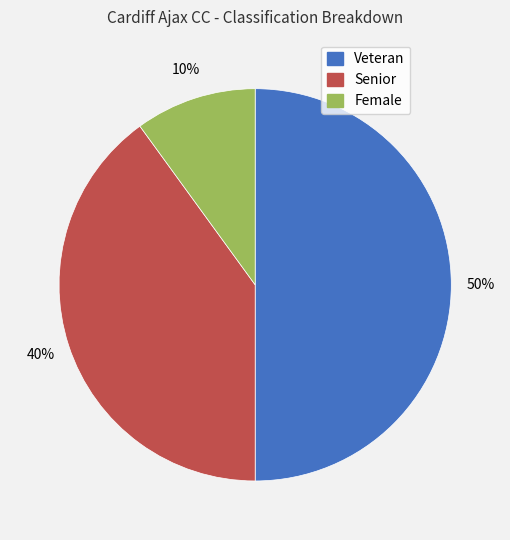

Does Female account for over 50% of the chart?

No